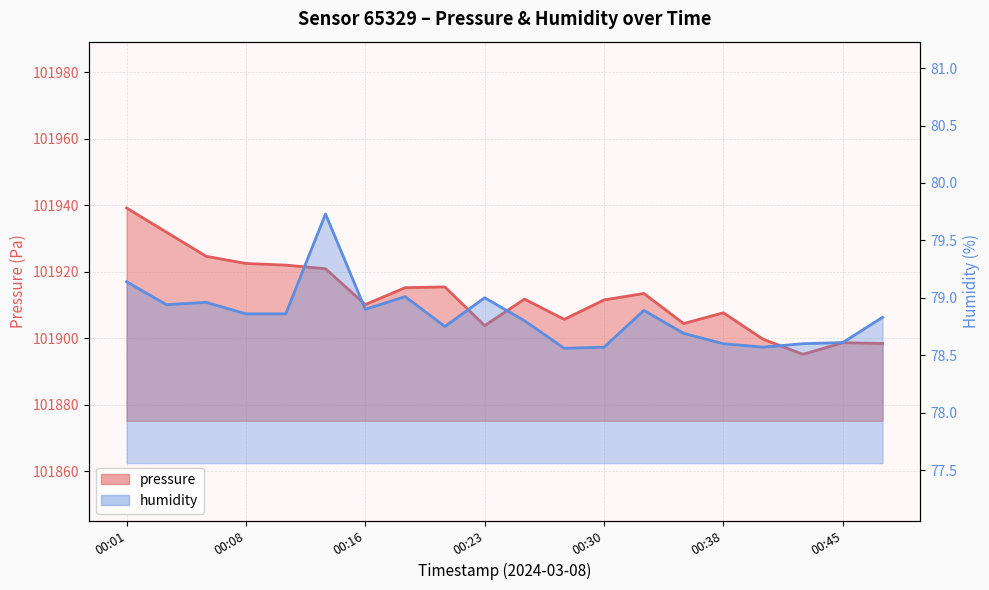

True or false: humidity and pressure intersect in this chart.

False